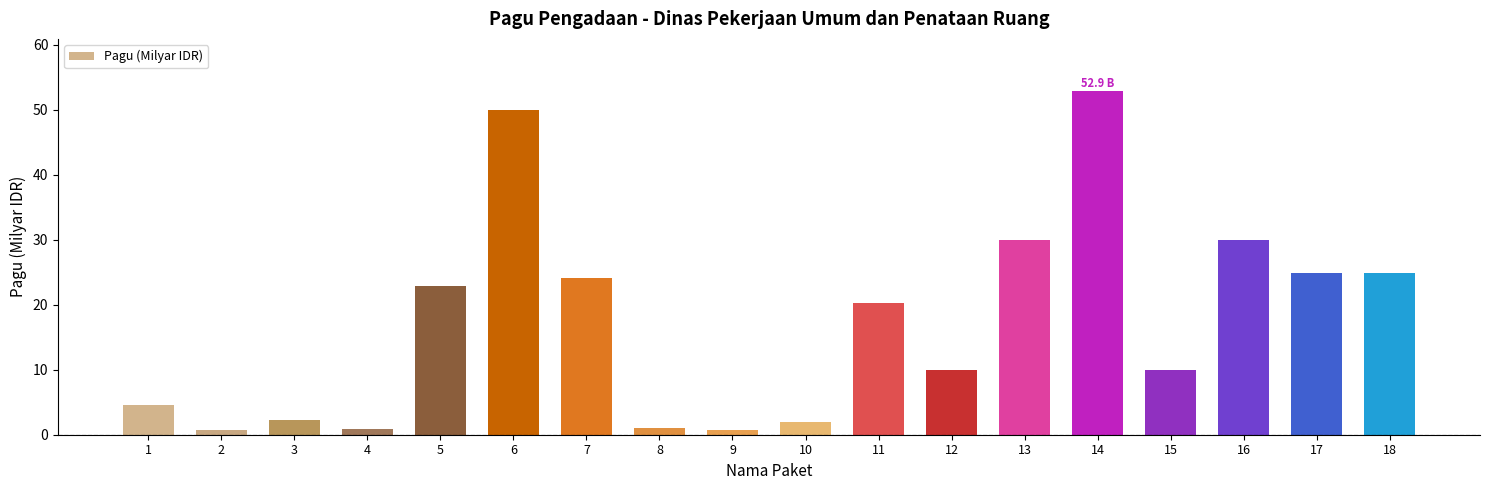

True or false: the data shows 24.9 at 17.

True